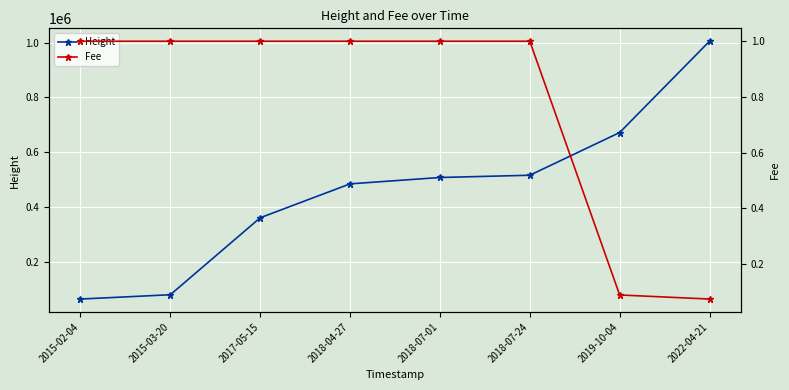

Is the value of Height at 2015-02-04 greater than the value of Fee at 2018-07-01?

Yes